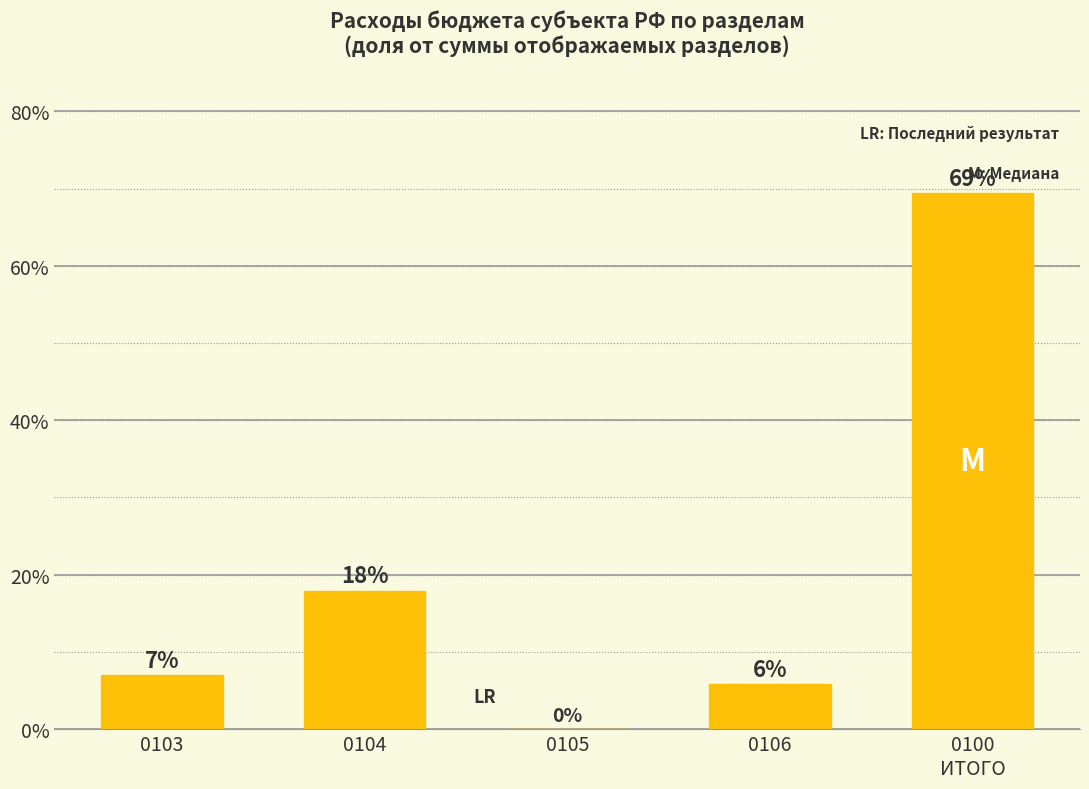

What is the average value?

20.0